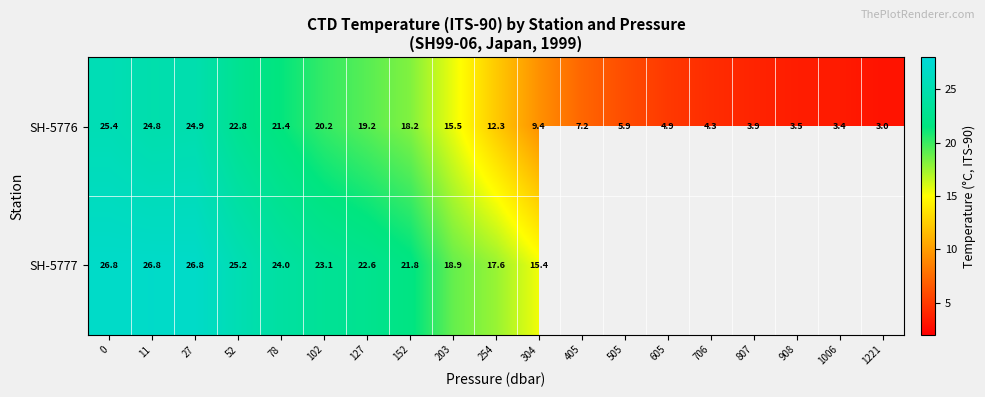

What value does the SH-5776 series have at 0?

25.4